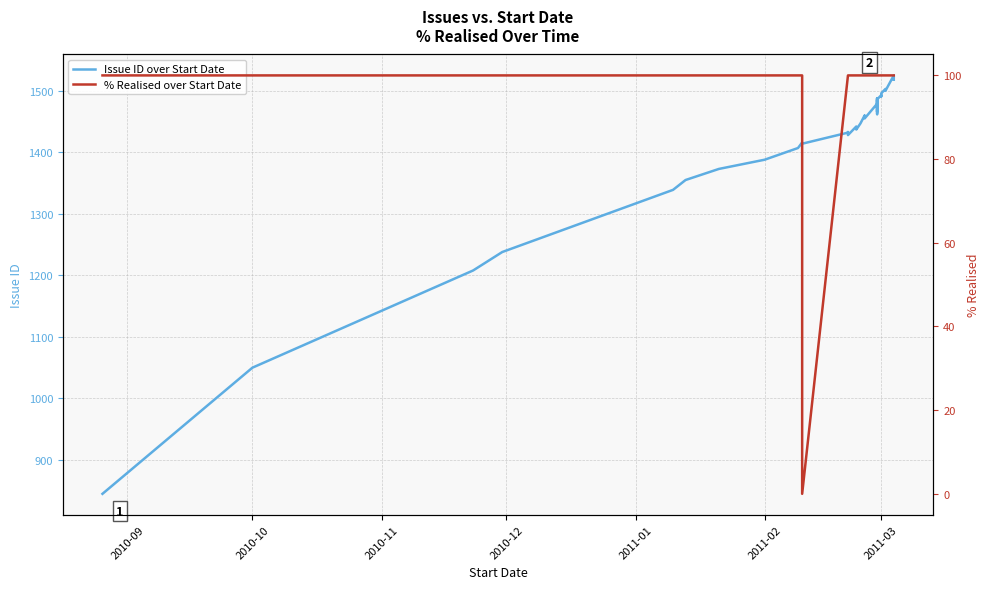

True or false: Issue ID over Start Date and % Realised over Start Date intersect in this chart.

False